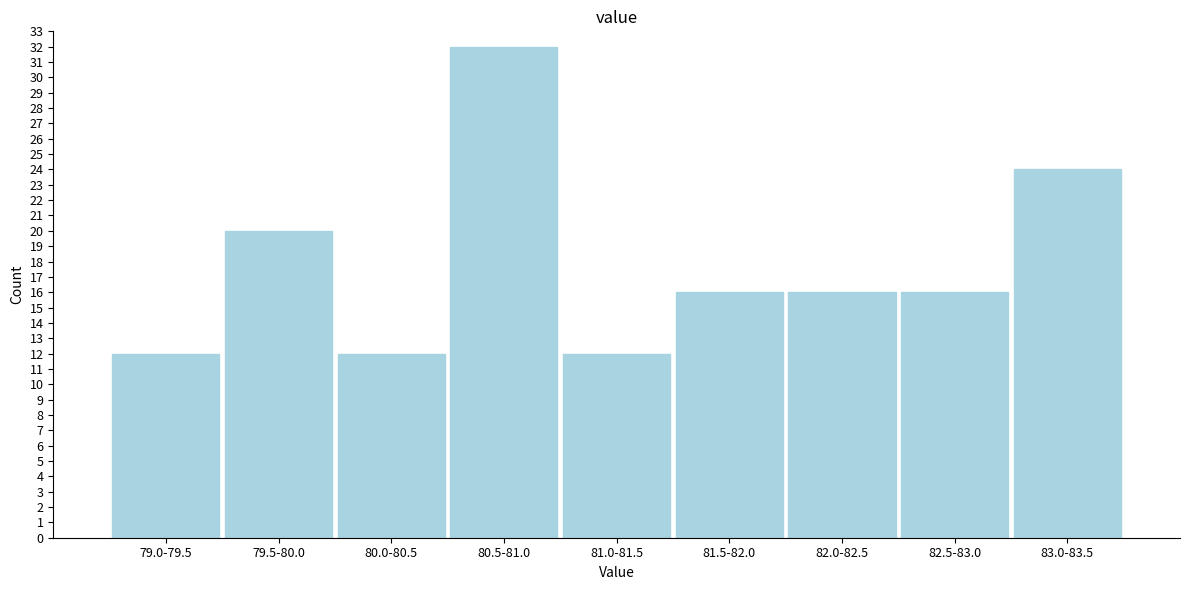

Reading left to right, extract all data points from this chart.

12	20	12	32	12	16	16	16	24